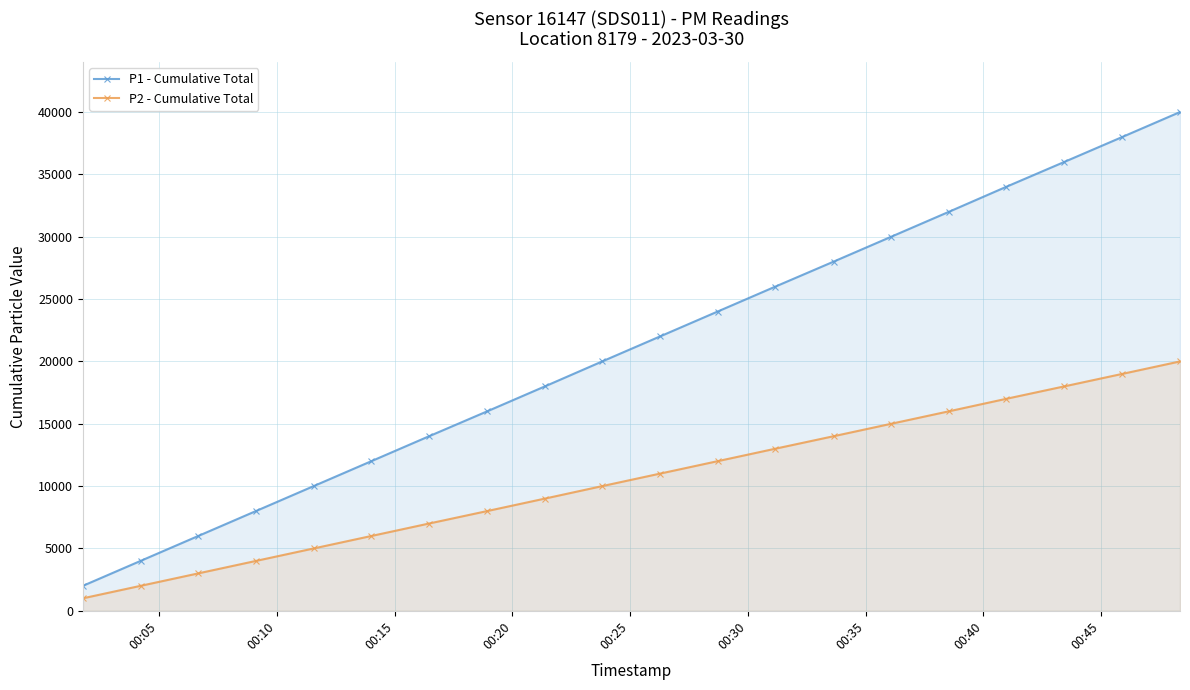

At how many categories does at least one series exceed 28972?

6